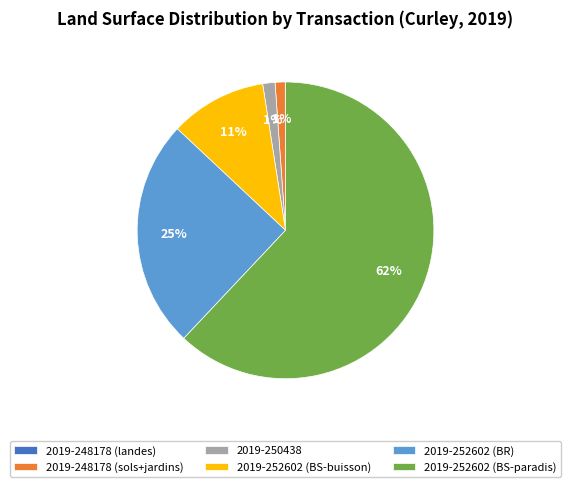

Is it true that 2019-252602 (BS-paradis) is 62% of the pie?

True